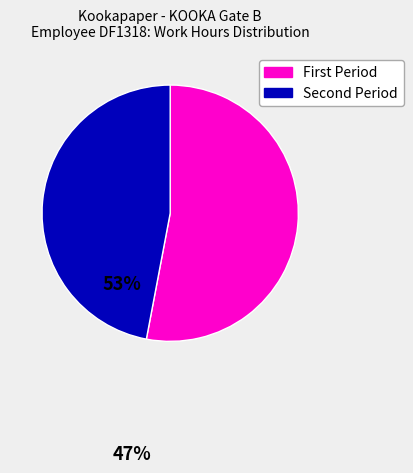

Is there a majority slice in this chart?

Yes